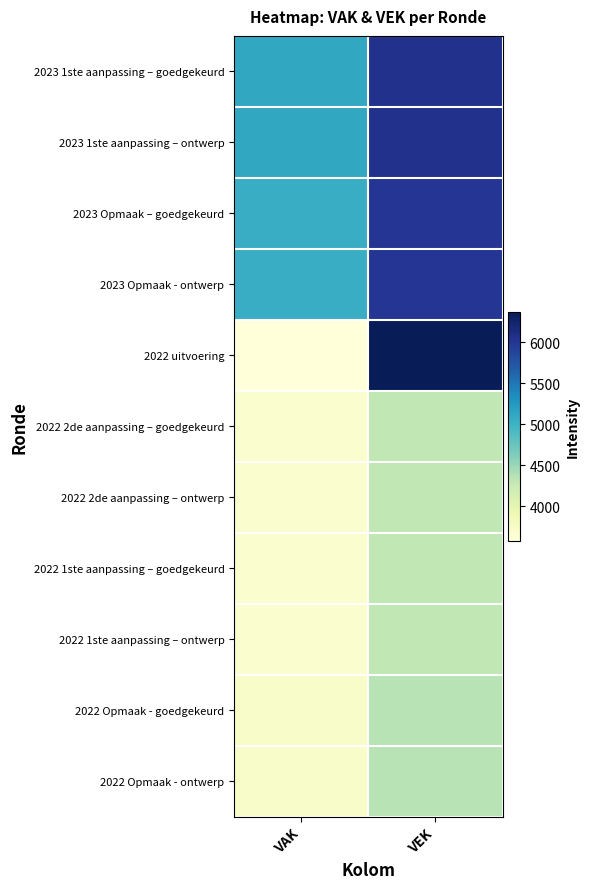

Reading right to left, list all the values displayed in this chart.

2023 1ste aanpassing – goedgekeurd: VEK=6054	VAK=5108
2023 1ste aanpassing – ontwerp: VEK=6054	VAK=5108
2023 Opmaak – goedgekeurd: VEK=6005	VAK=5059
2023 Opmaak - ontwerp: VEK=6005	VAK=5059
2022 uitvoering: VEK=6369	VAK=3581
2022 2de aanpassing – goedgekeurd: VEK=4306	VAK=3679
2022 2de aanpassing – ontwerp: VEK=4306	VAK=3679
2022 1ste aanpassing – goedgekeurd: VEK=4306	VAK=3679
2022 1ste aanpassing – ontwerp: VEK=4306	VAK=3679
2022 Opmaak - goedgekeurd: VEK=4344	VAK=3717
2022 Opmaak - ontwerp: VEK=4344	VAK=3717